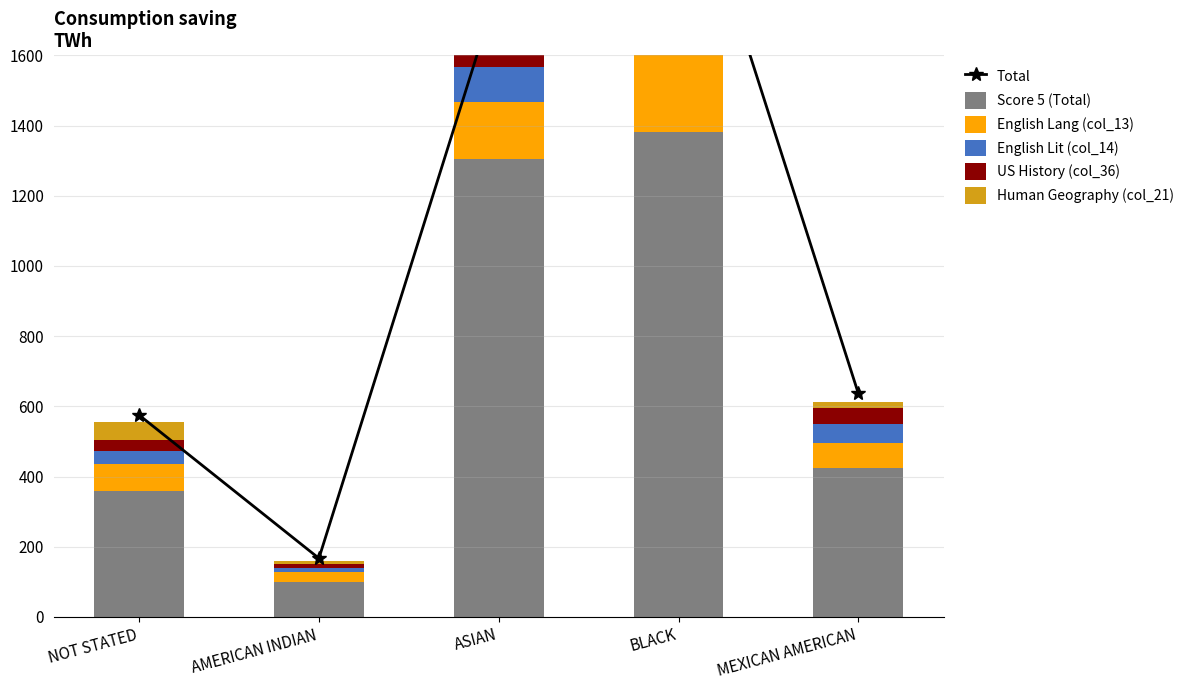

Reading left to right, list all the values displayed in this chart.

Total: NOT STATED=575	AMERICAN INDIAN=167	ASIAN=1798	BLACK=2237	MEXICAN AMERICAN=637
Score 5 (Total): NOT STATED=359	AMERICAN INDIAN=100	ASIAN=1305	BLACK=1381	MEXICAN AMERICAN=424
English Lang (col_13): NOT STATED=77	AMERICAN INDIAN=28	ASIAN=162	BLACK=267	MEXICAN AMERICAN=71
English Lit (col_14): NOT STATED=37	AMERICAN INDIAN=12	ASIAN=100	BLACK=193	MEXICAN AMERICAN=56
US History (col_36): NOT STATED=30	AMERICAN INDIAN=11	ASIAN=135	BLACK=161	MEXICAN AMERICAN=44
Human Geography (col_21): NOT STATED=52	AMERICAN INDIAN=8	ASIAN=81	BLACK=157	MEXICAN AMERICAN=17